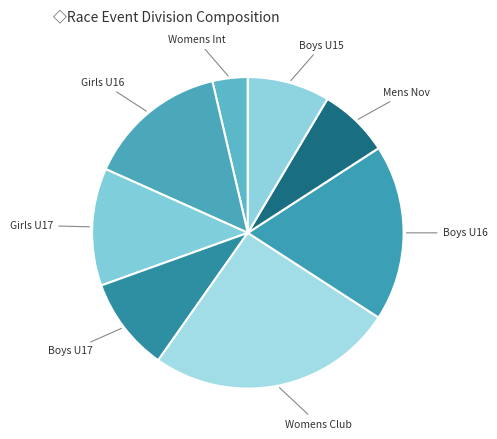

Count the number of slices in the pie.

8